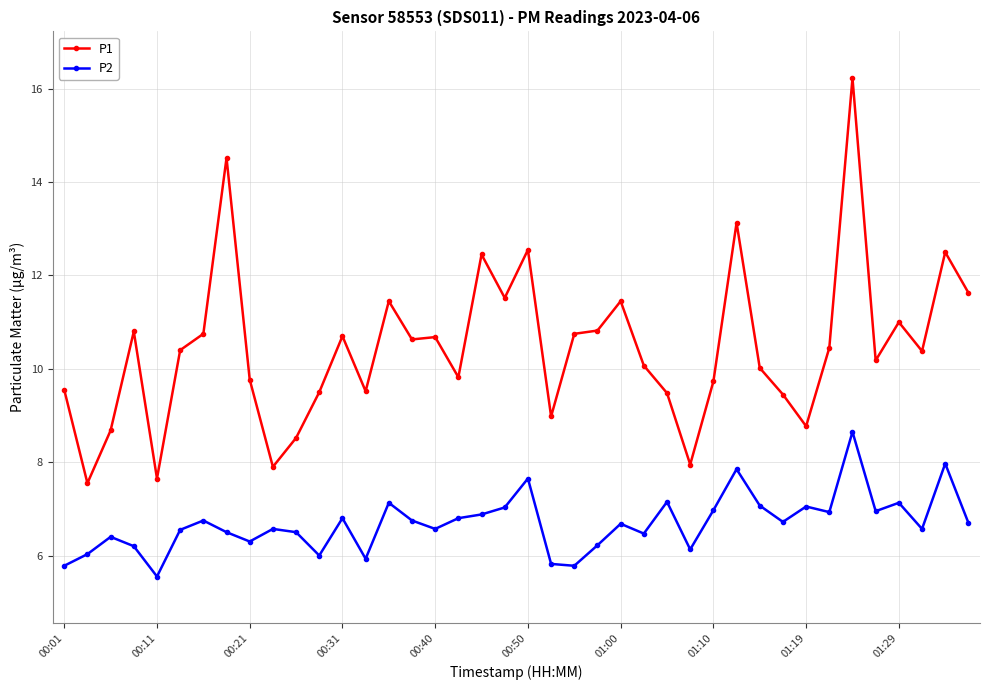

Which series has the widest spread of values?

P1